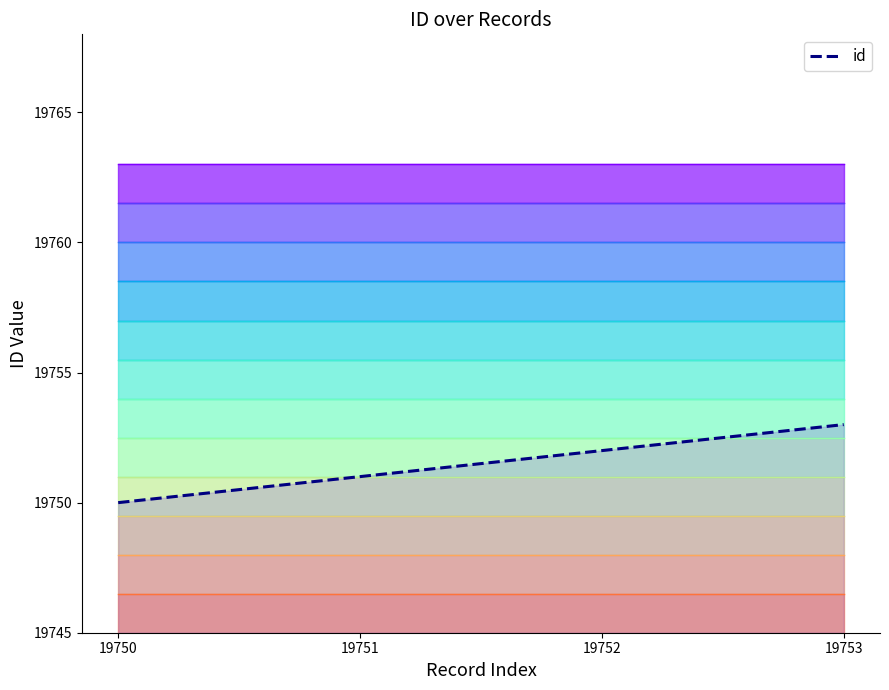

Reading right to left, transcribe all the data shown in this chart.

19753	19752	19751	19750